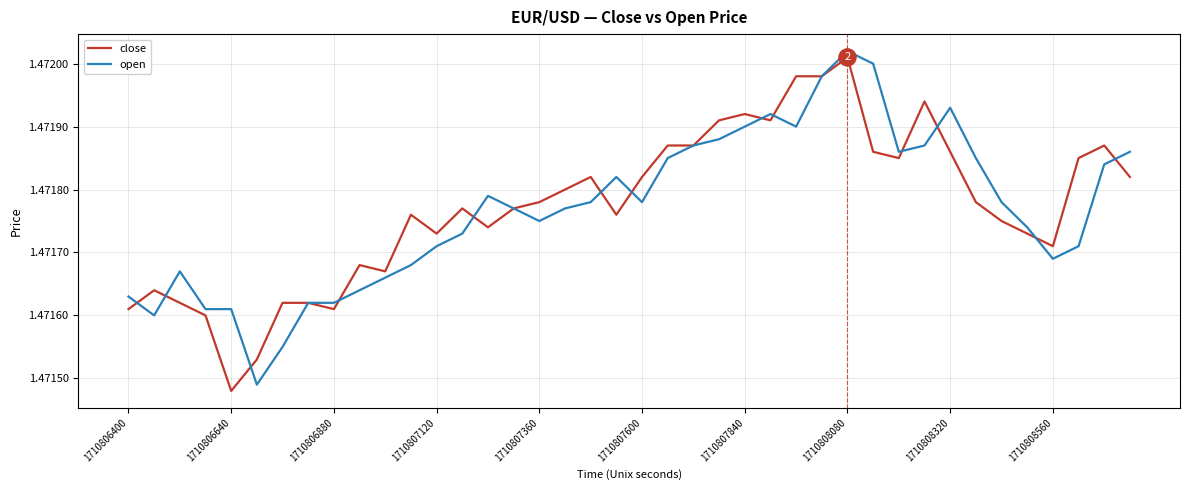

Which series has the largest total across all categories?

close